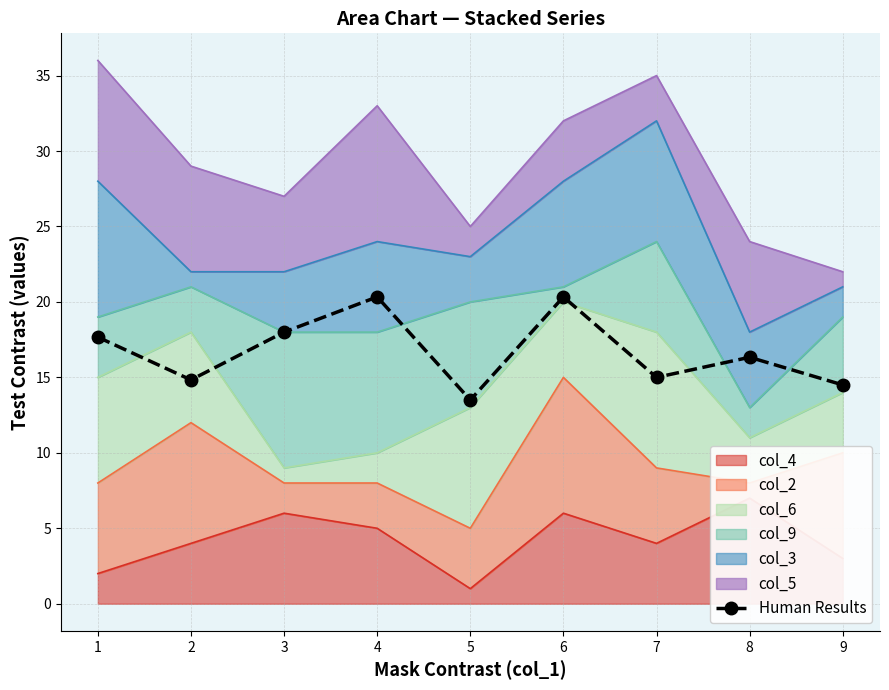

How many points are higher than both their immediate neighbors (excluding endpoints)?

3